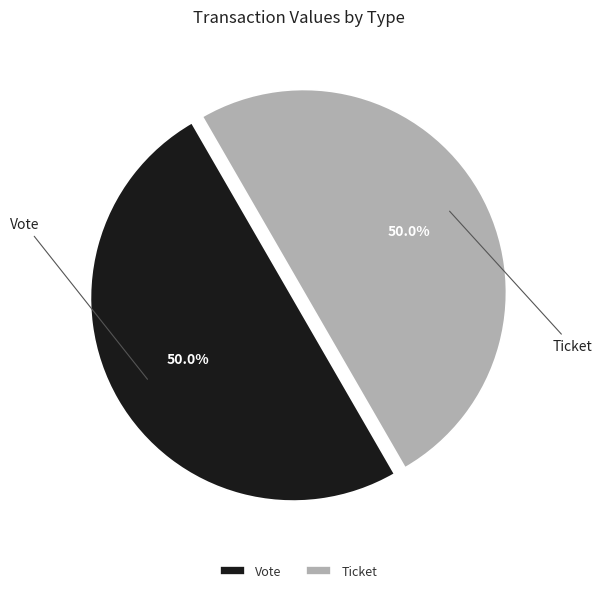

Approximately how many times larger is the value at Vote compared to Ticket?

1.0